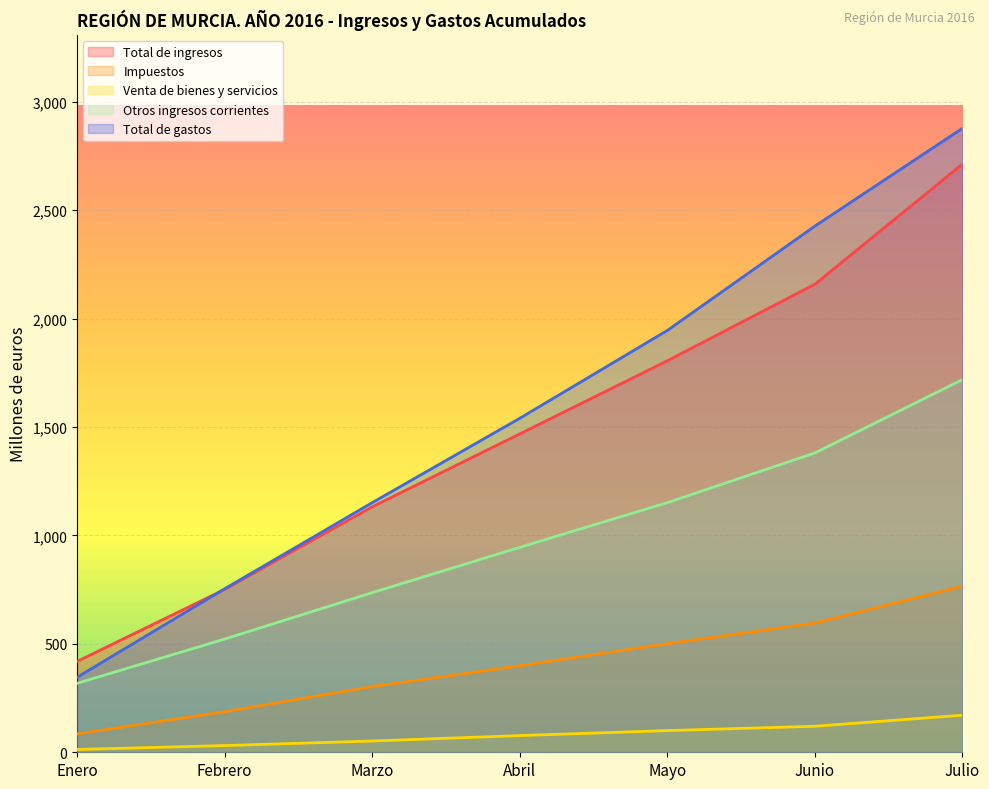

How many lines are shown in the chart?

5